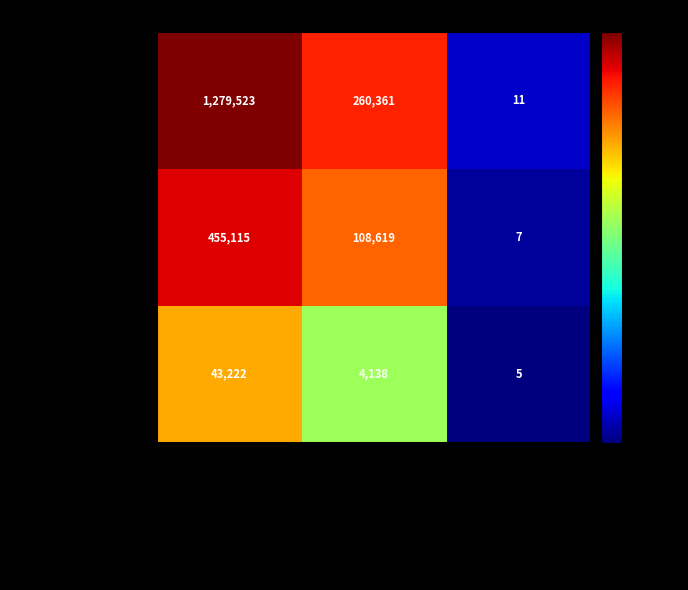

How many values in the Board series are below 4138?

1